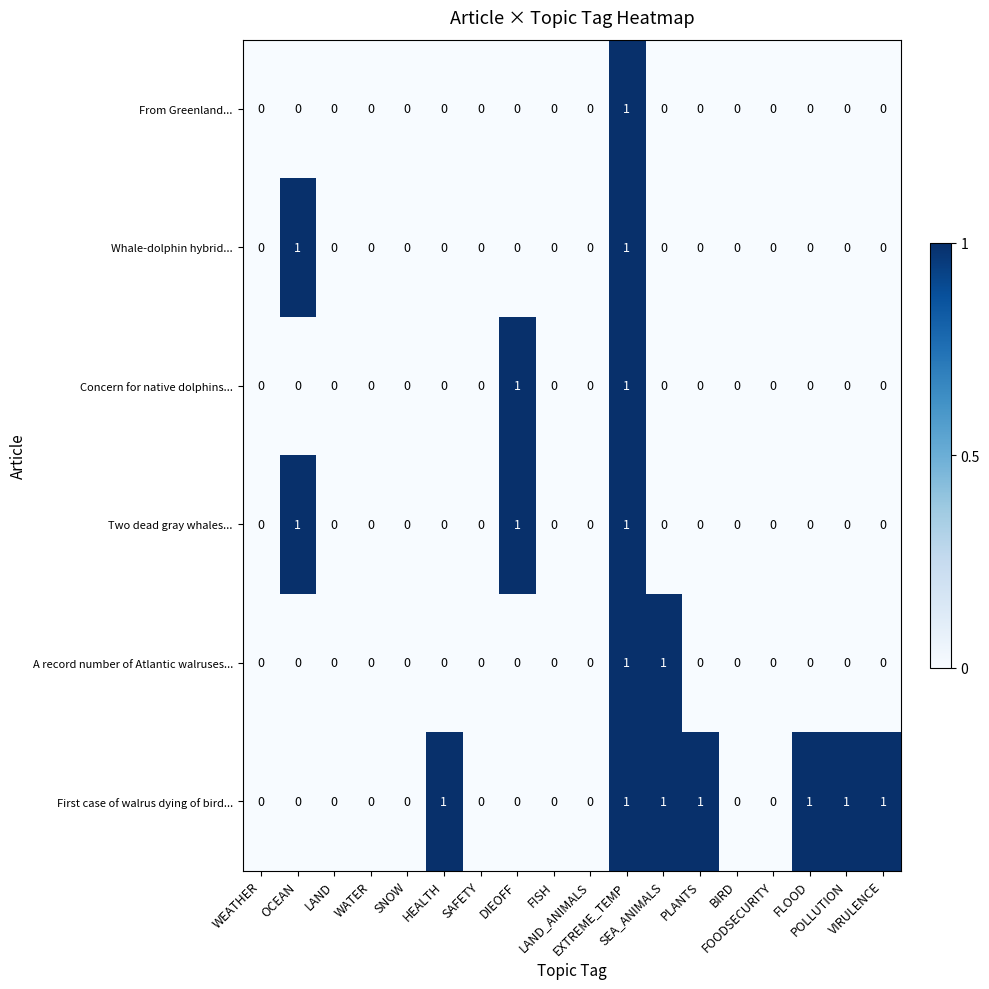

Count the From Greenland... values in the range 0 to 1.

18